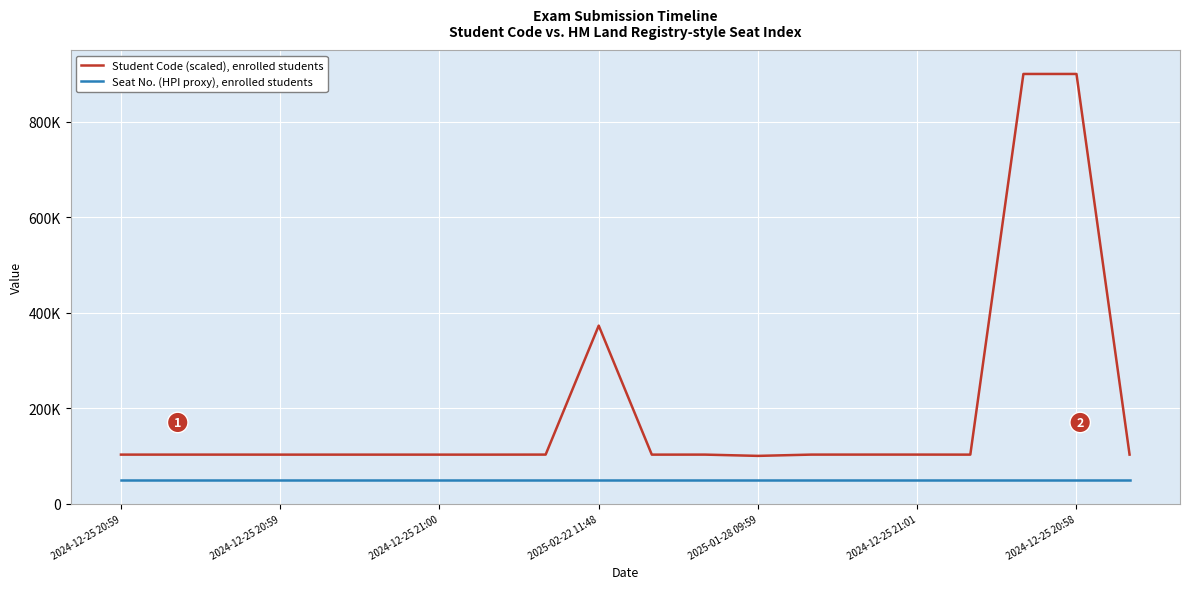

What is the value of the Student Code (scaled), enrolled students point at the 18th from the left?

899999.7